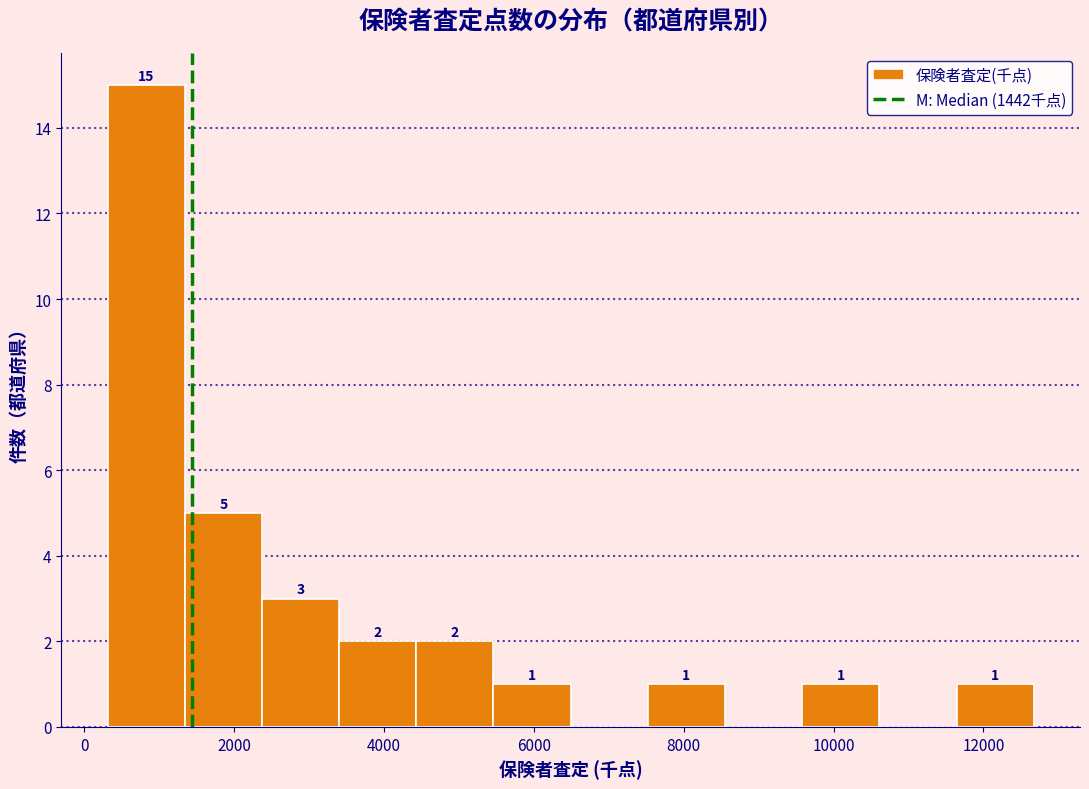

Which range on the x-axis has the tallest bar?

400 to 1400